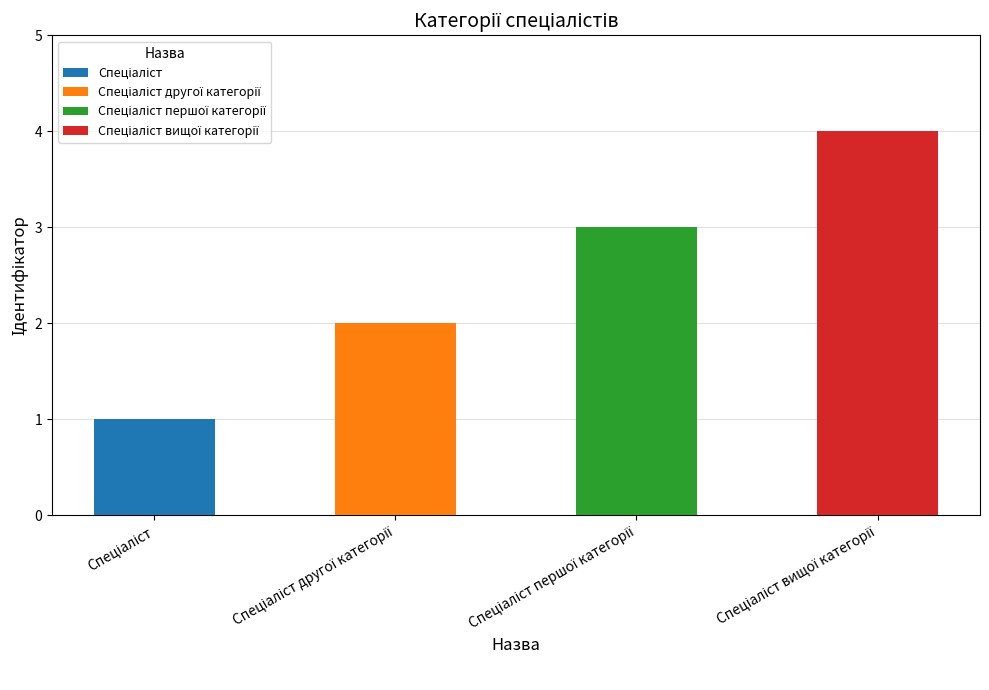

At which label does the data first exceed 3?

Спеціаліст вищої категорії